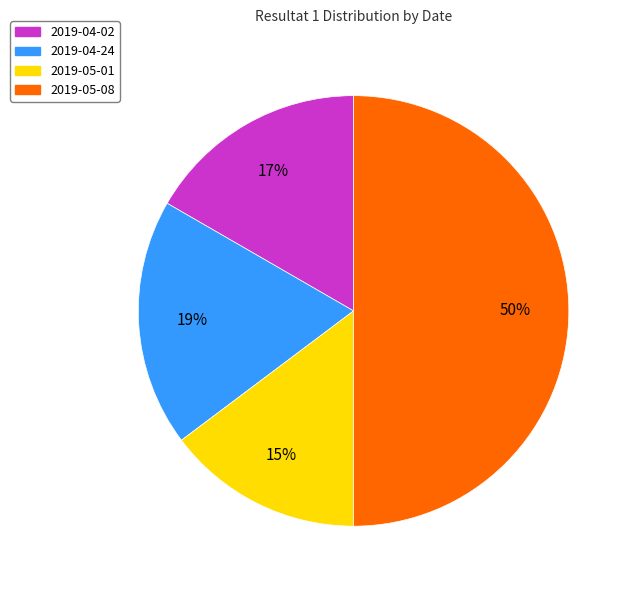

To the nearest percent, what is the average slice percentage?

25%